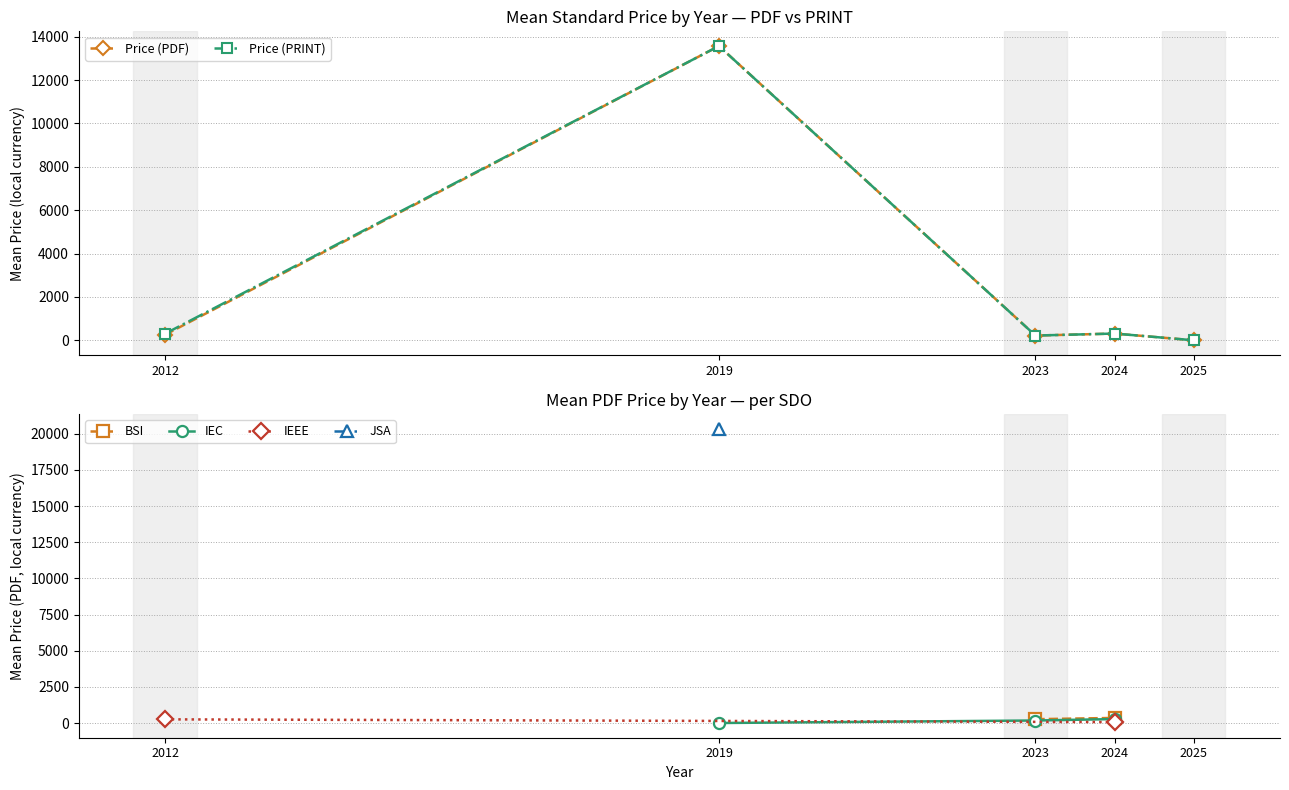

True or false: Avg Price (PDF) and Avg Price (PRINT) cross at least once.

False